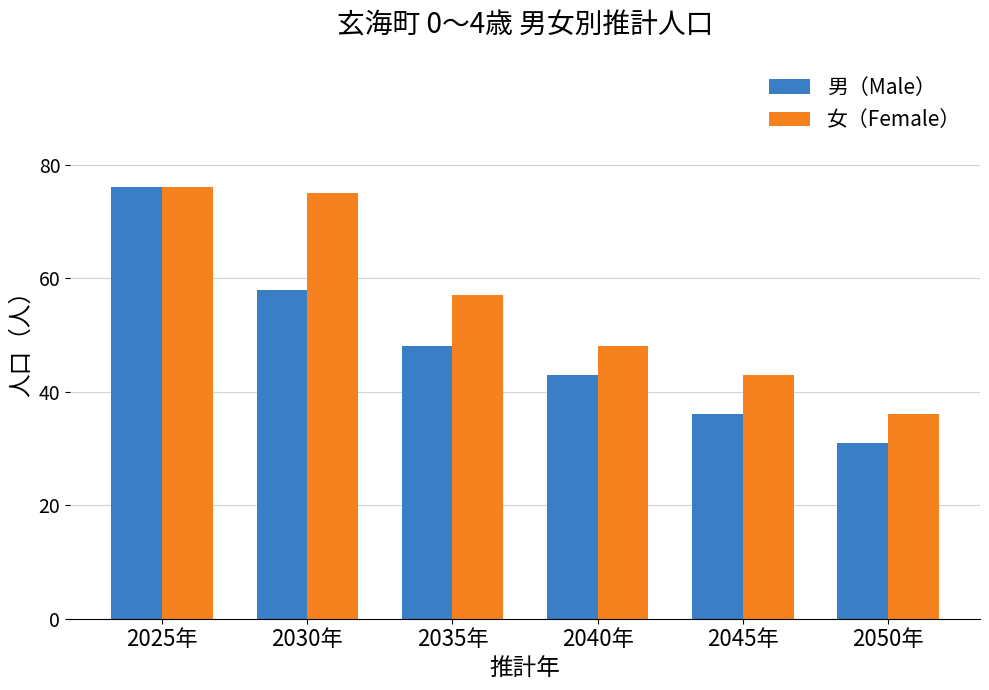

Reading left to right, what are all the values shown in this chart?

男（Male）: 76	58	48	43	36	31
女（Female）: 76	75	57	48	43	36